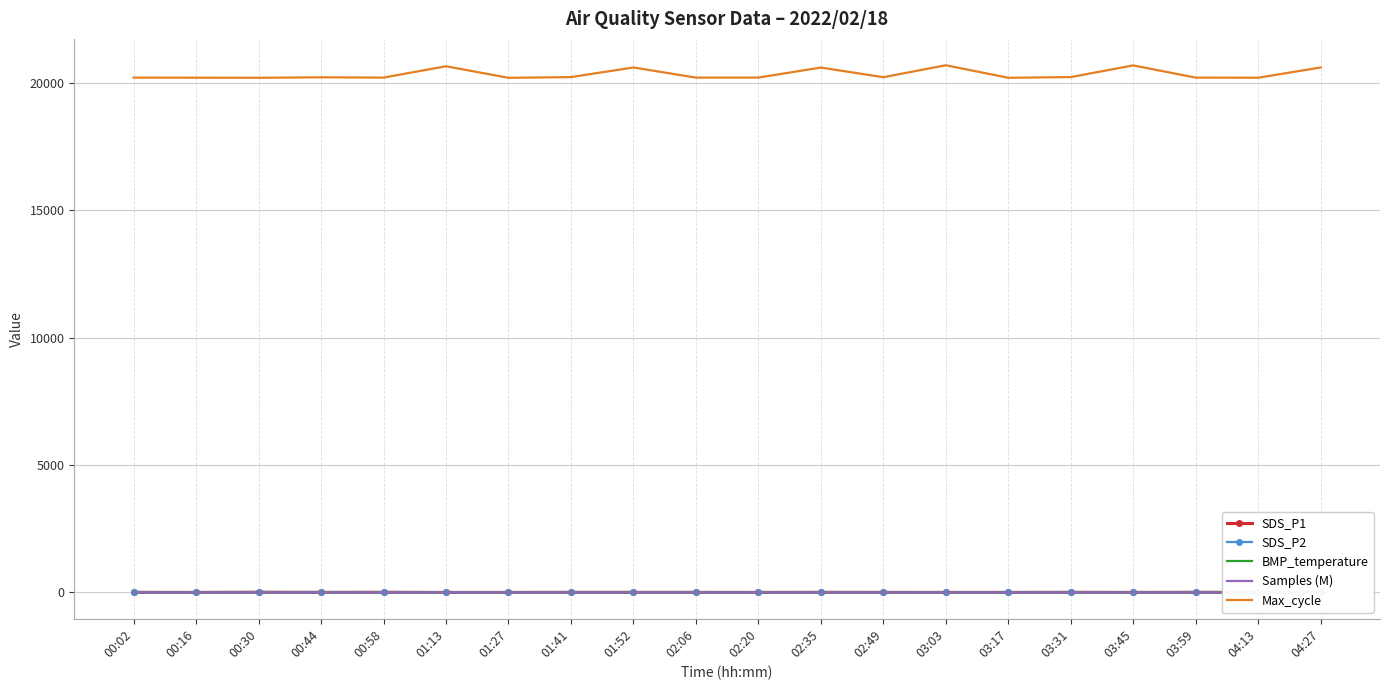

At which category does the chart reach its peak across all series?

03:03